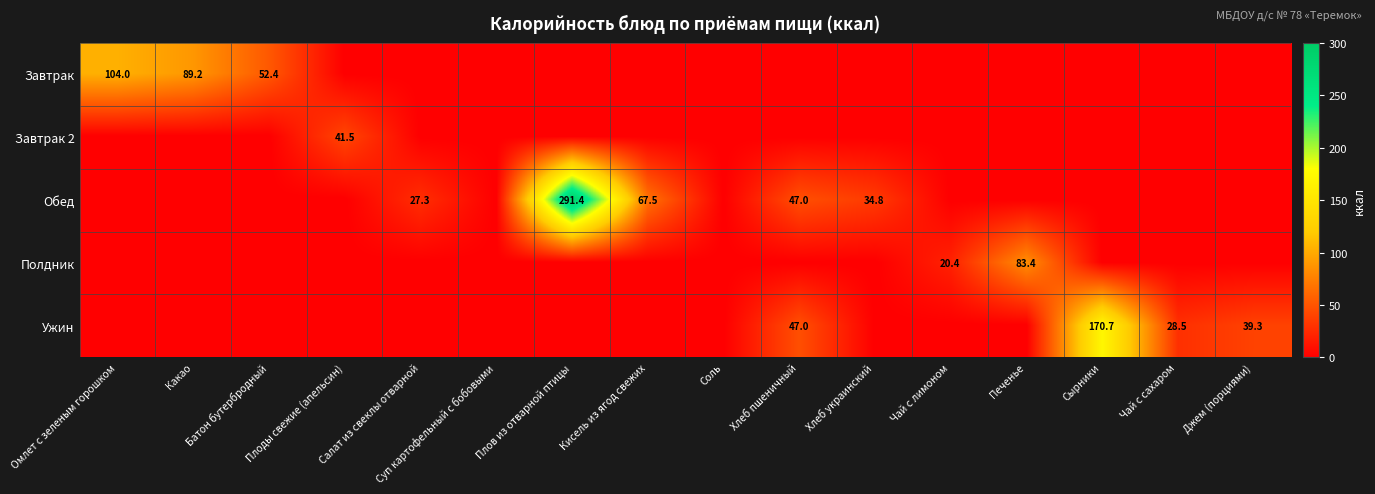

Which category has the highest value across all series?

Плов из отварной птицы